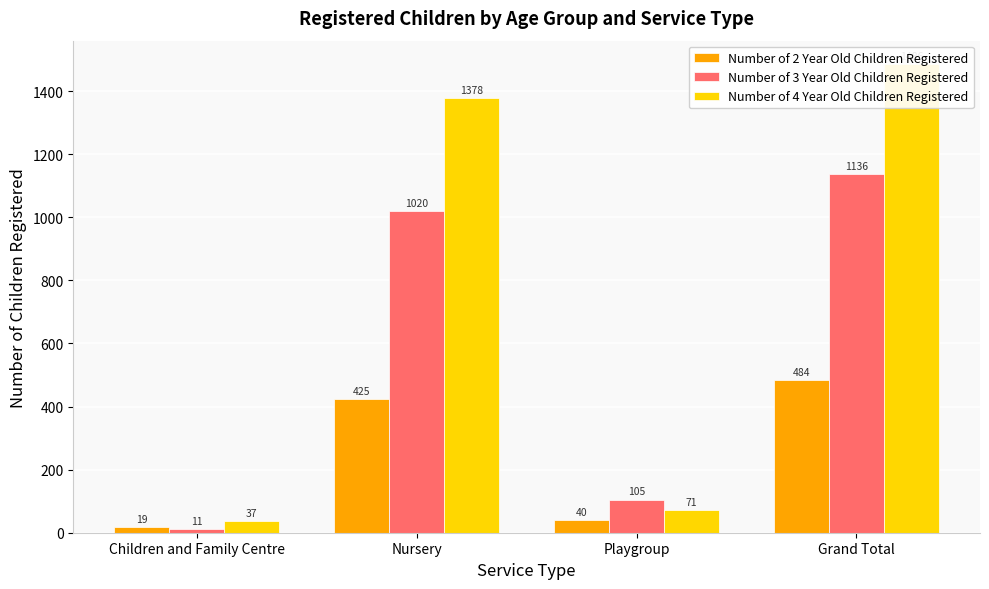

Which series has the widest spread of values?

Number of 4 Year Old Children Registered